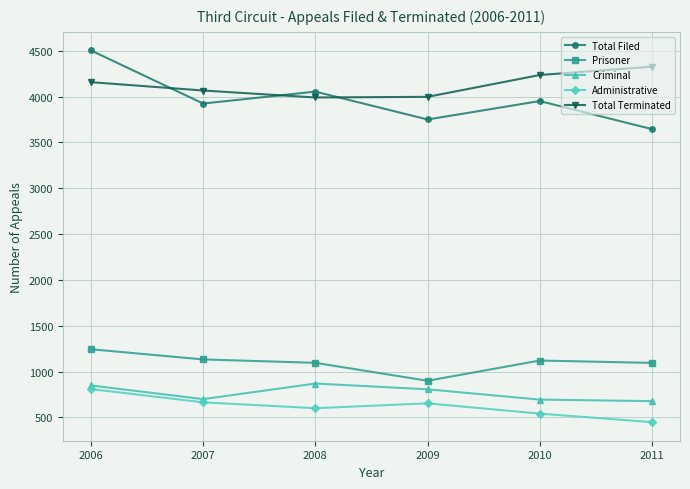

Is the value of Prisoner at 2010 greater than the value of Administrative at 2006?

Yes